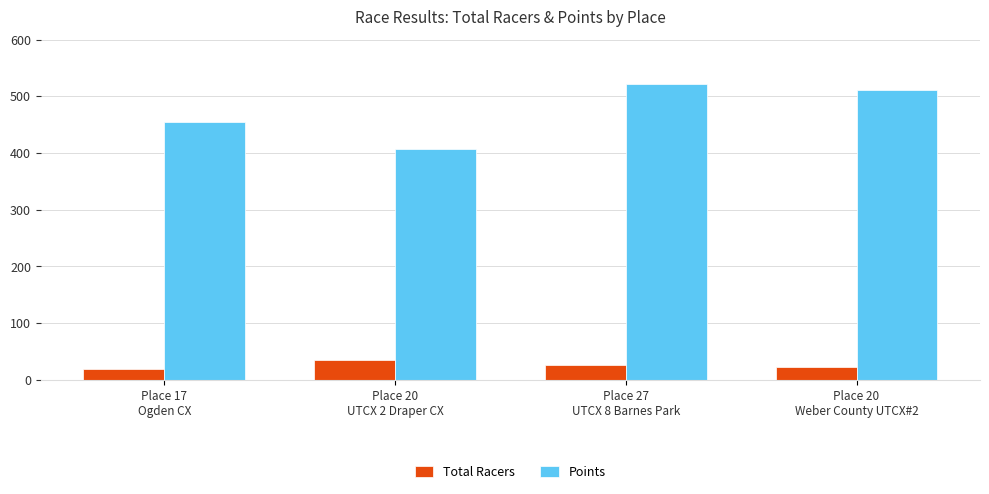

Which category has the lowest value in the Points series?

Place 20
UTCX 2 Draper CX